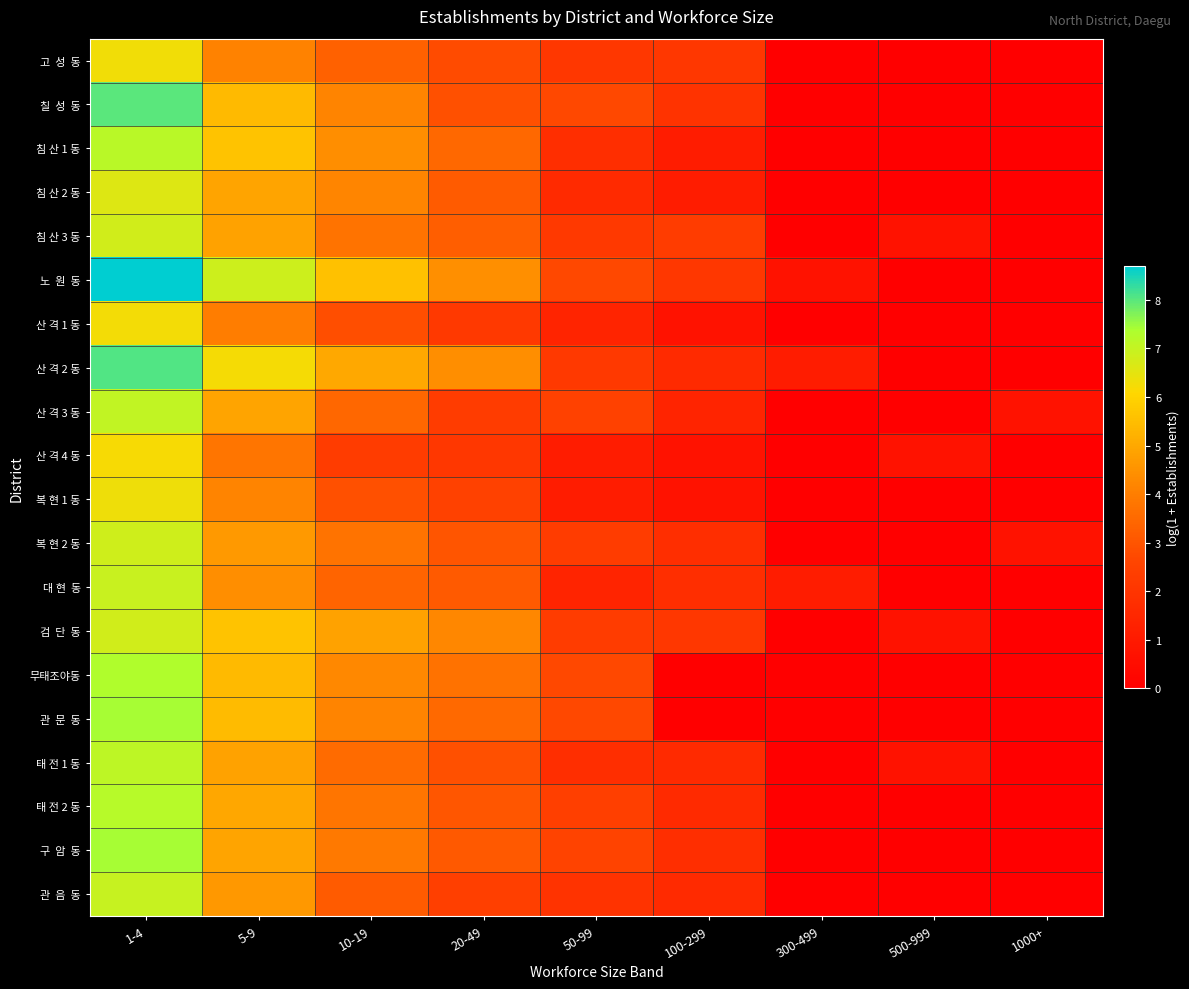

At which category is the sum across all series the highest?

1-4